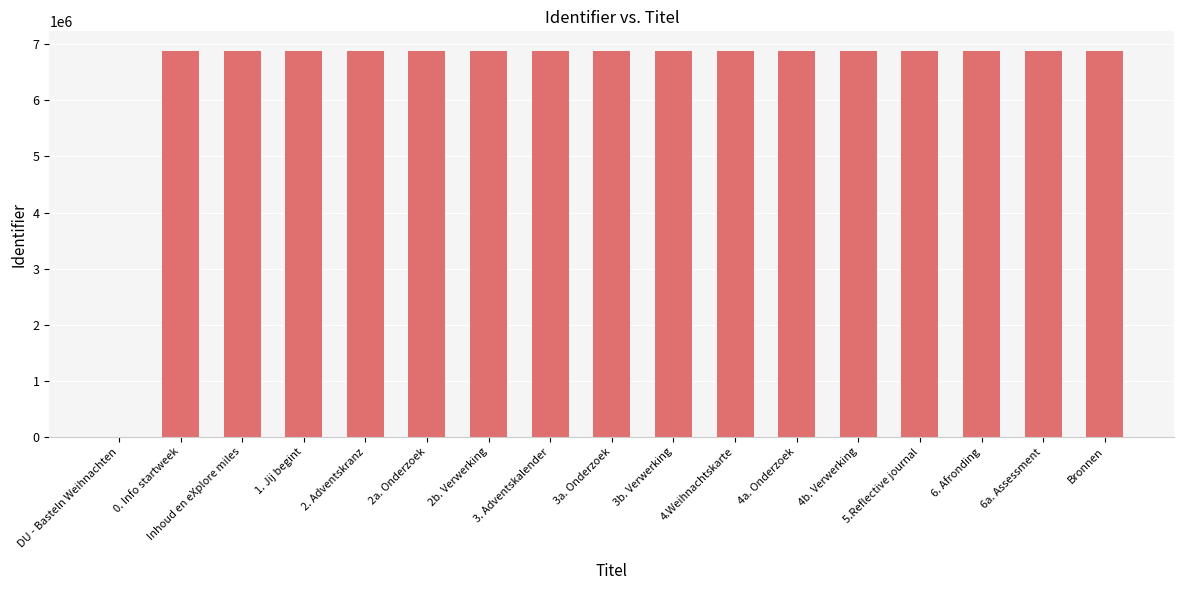

Count the number of categories in the chart.

17